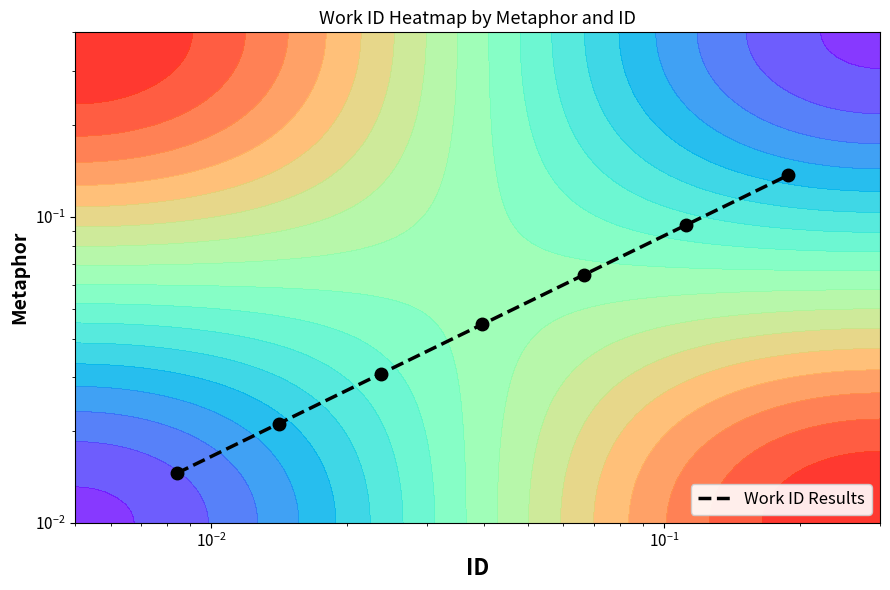

The value at 6 is 0.2. True or false?

False